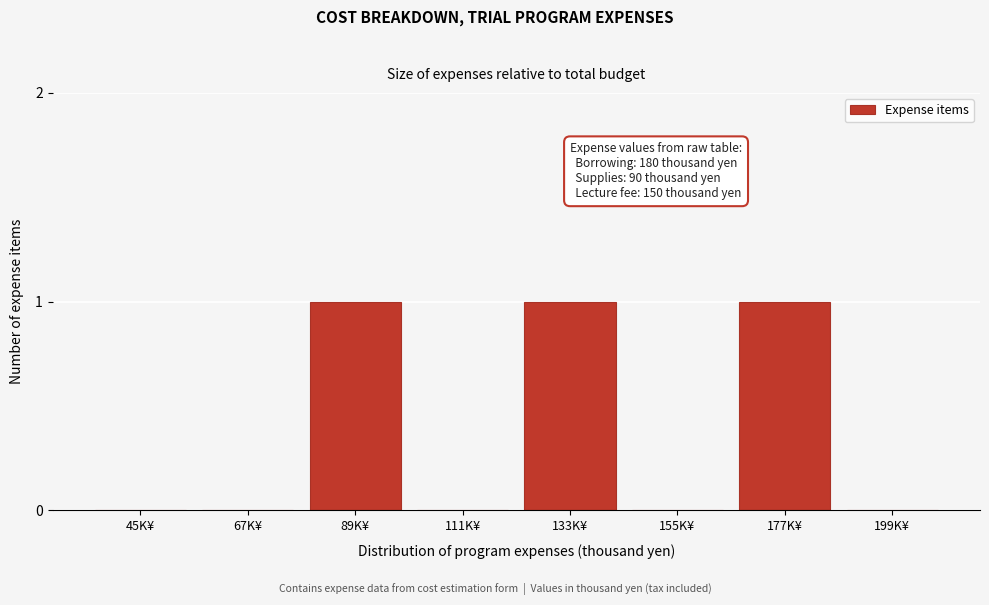

Reading left to right, transcribe all the data shown in this chart.

45K¥=0	67K¥=0	89K¥=1	111K¥=0	133K¥=1	155K¥=0	177K¥=1	199K¥=0